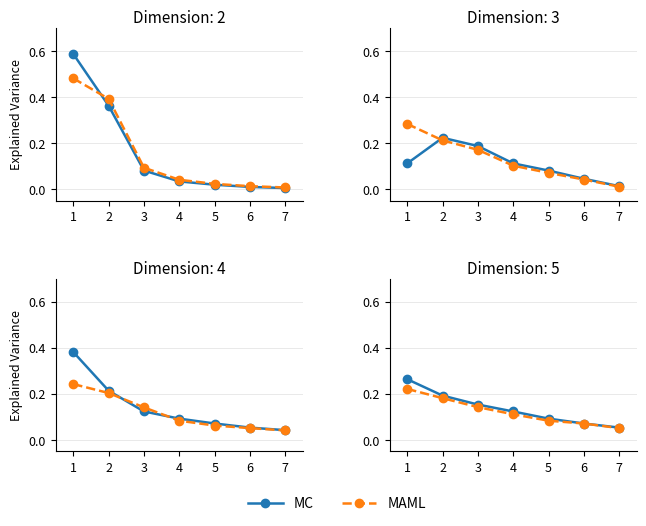

What is the approximate value of MC at 5?

0.1